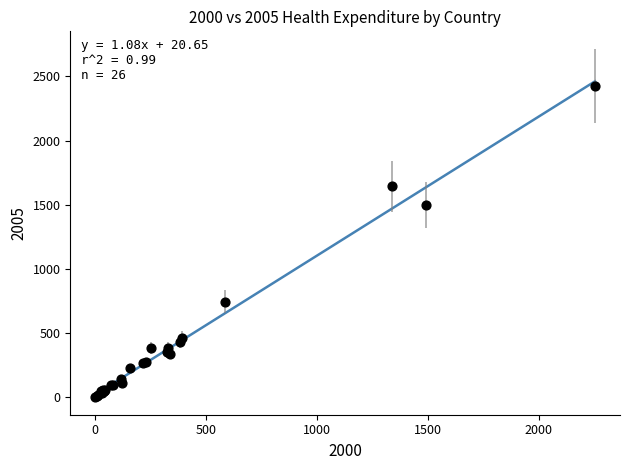

What Y value in the scatter plot is closest to 1212?

1495.2